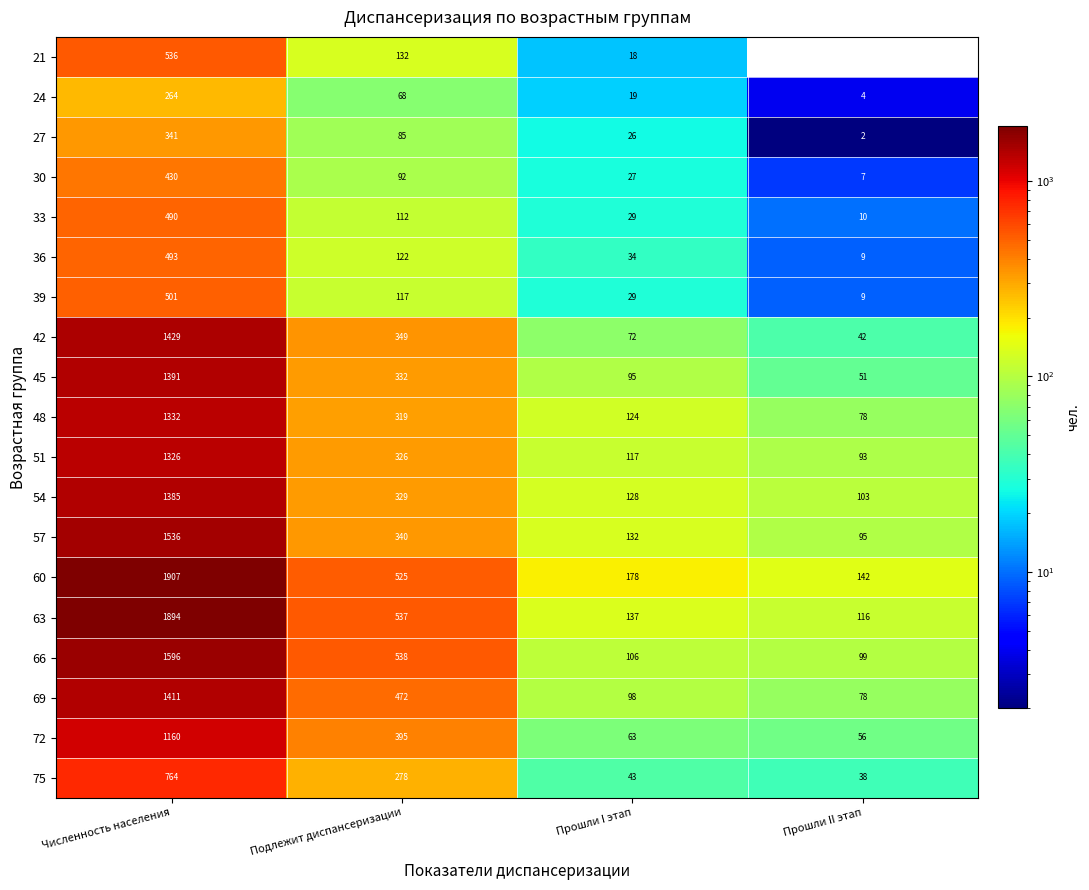

Count the number of data series in this chart.

19